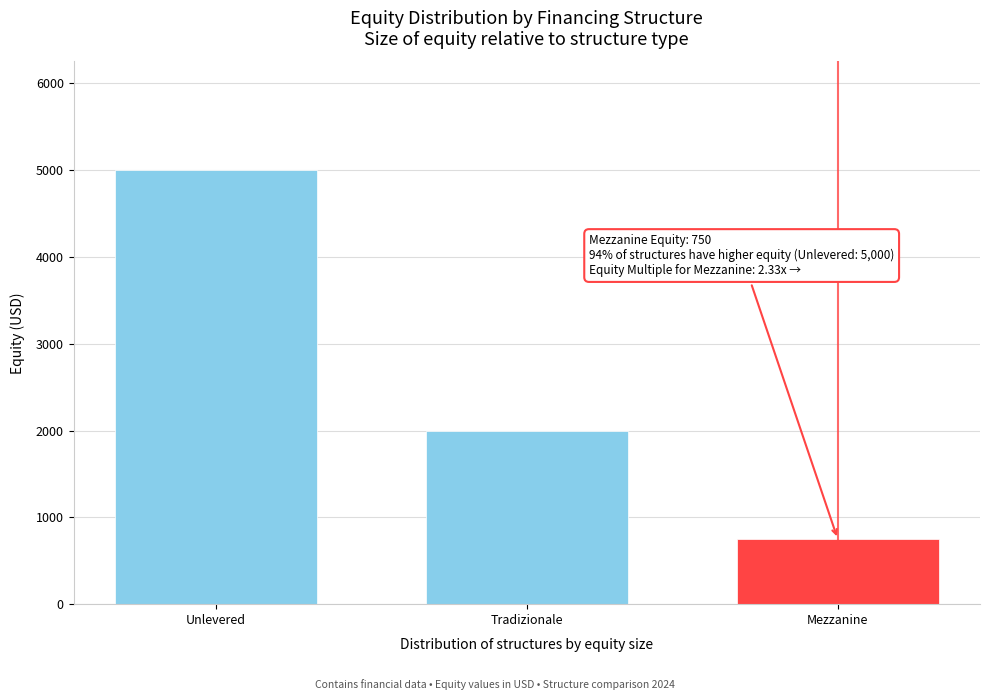

Reading right to left, transcribe all the data shown in this chart.

Mezzanine=750	Tradizionale=2000	Unlevered=5000